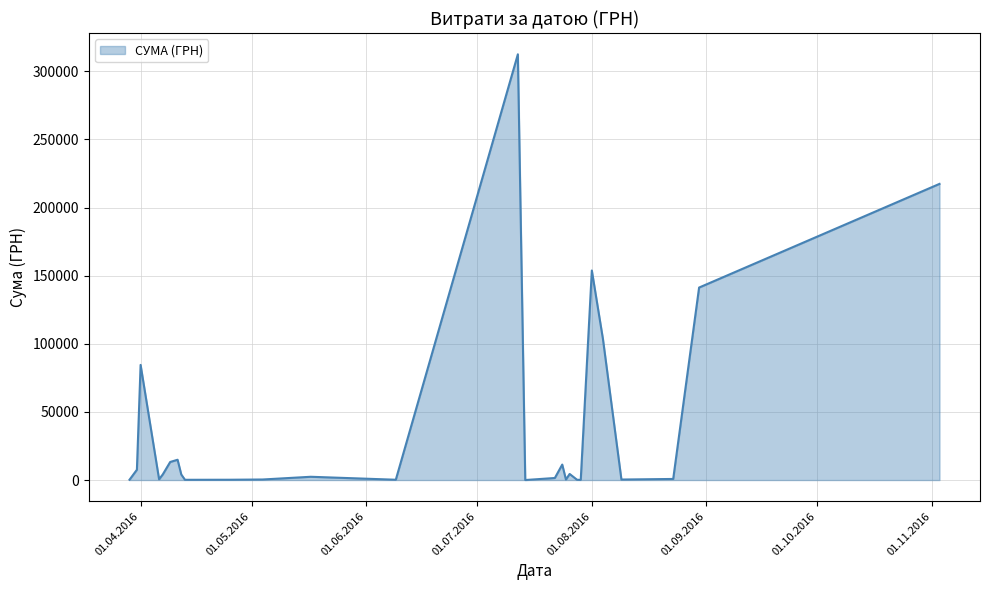

What is the difference between the maximum and minimum values?

312518.8